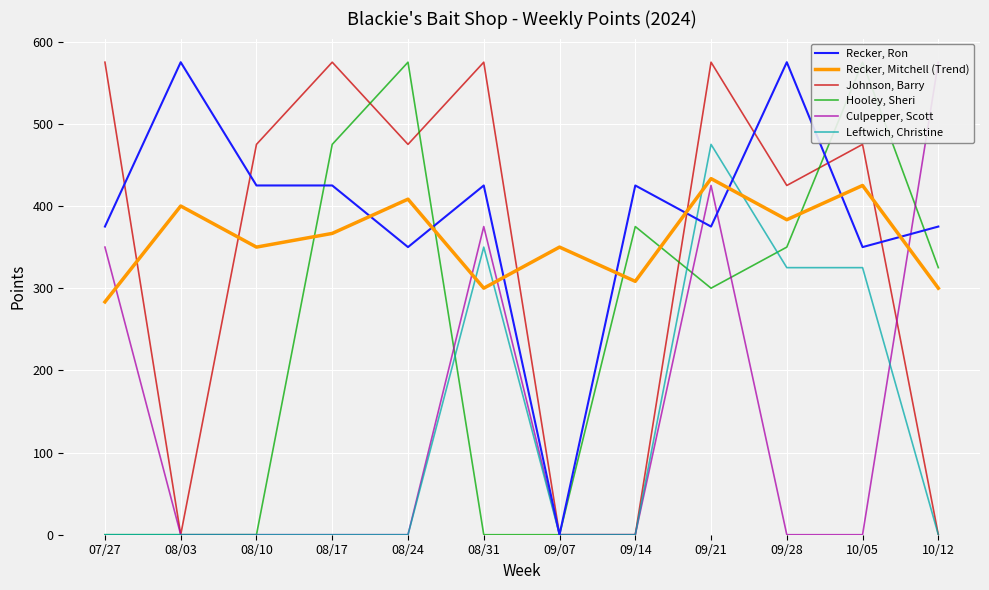

At how many categories does at least one series exceed 167?

12